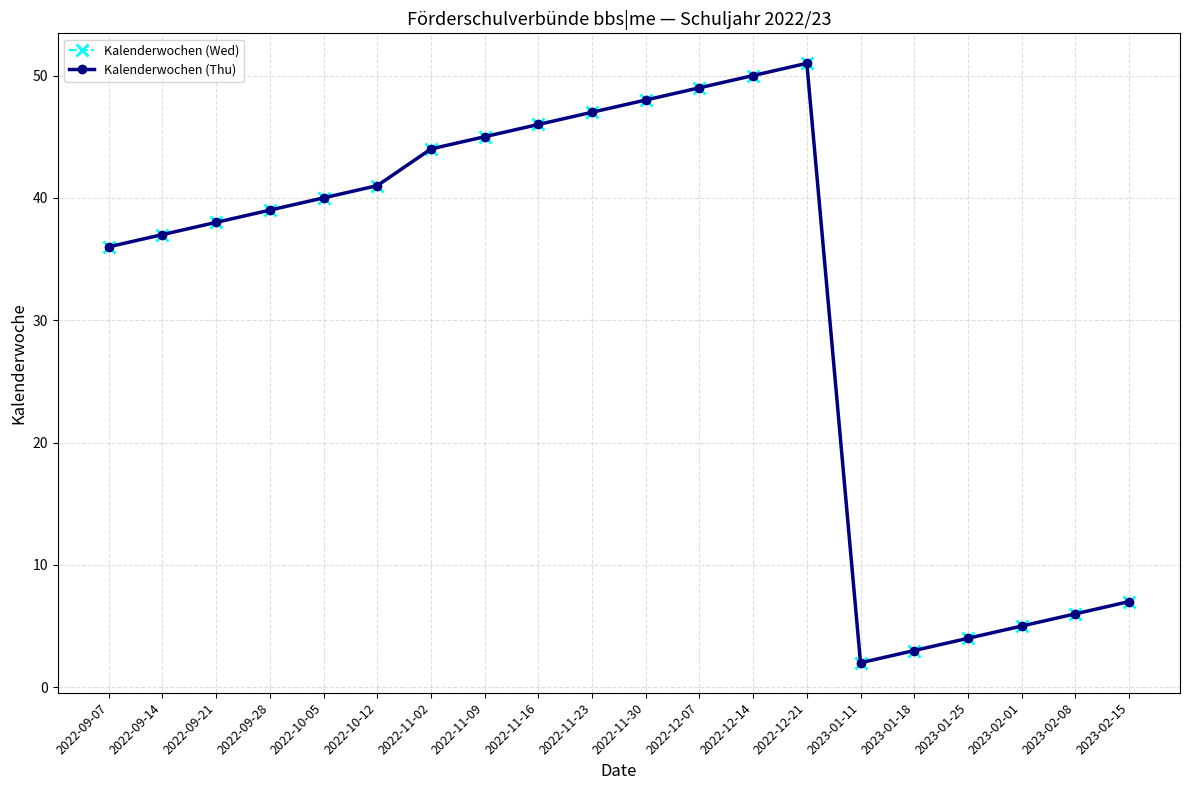

Between 2022-10-12 and 2022-11-23, which series saw the biggest shift?

Kalenderwochen (Wed)